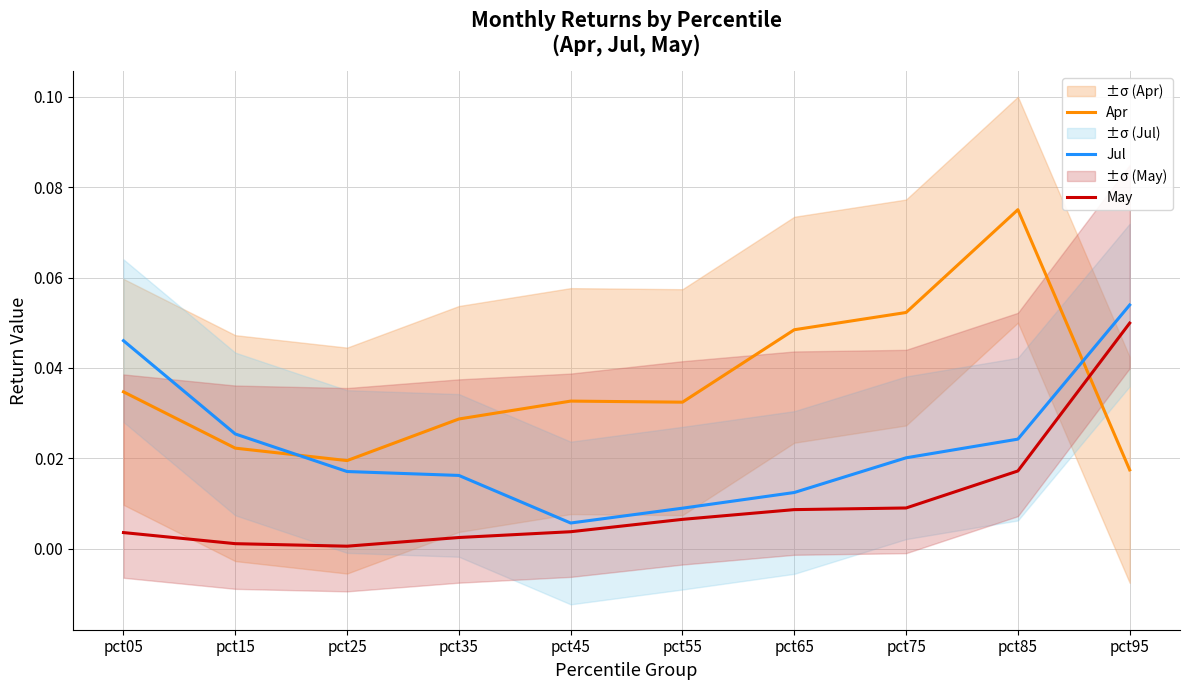

Which series has the largest total across all categories?

Apr